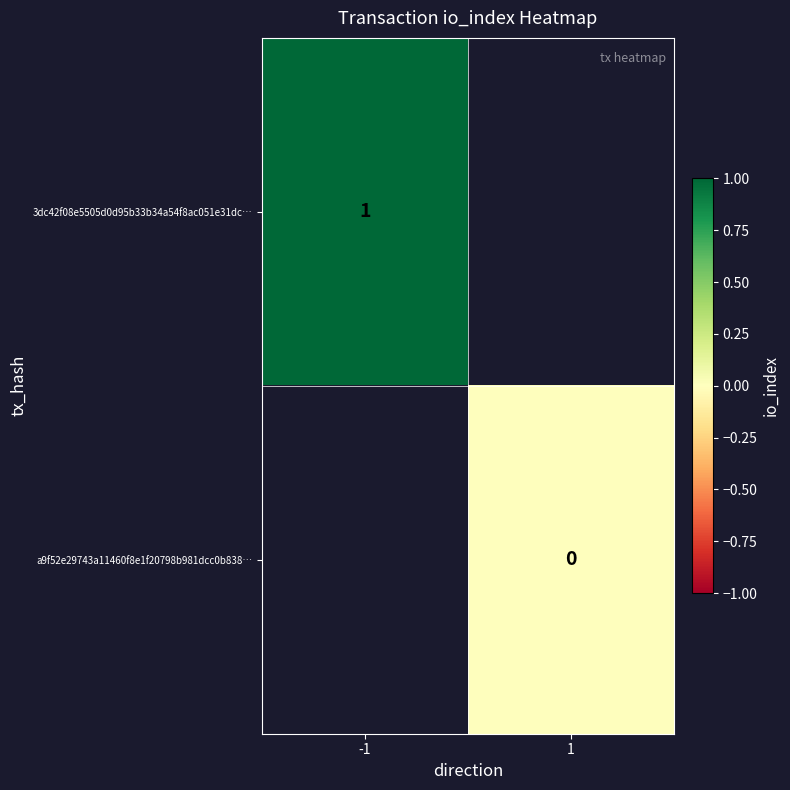

Which has a higher value, 1 or -1?

-1